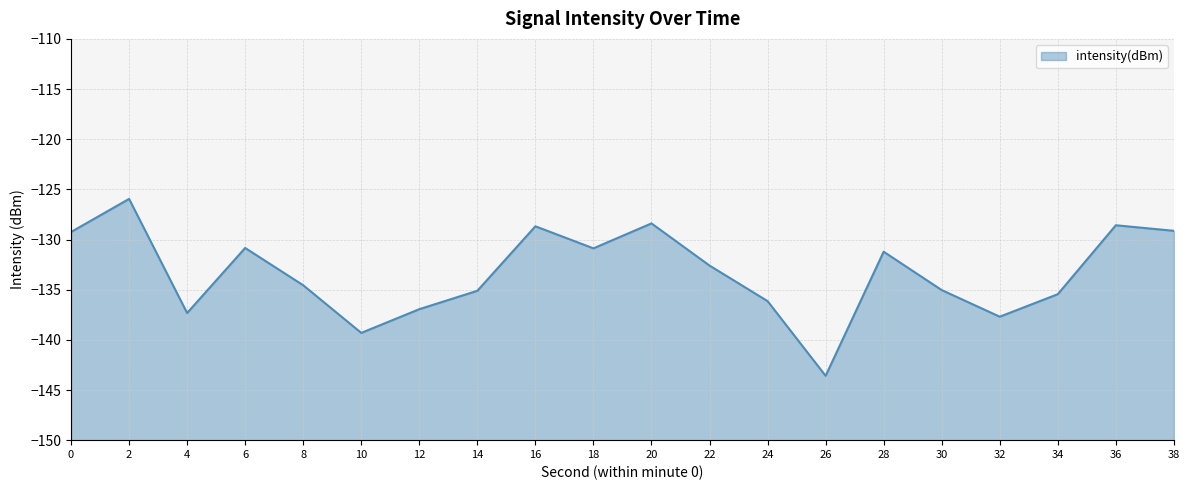

The chart shows a value of -137.7 at 32. True or false?

True